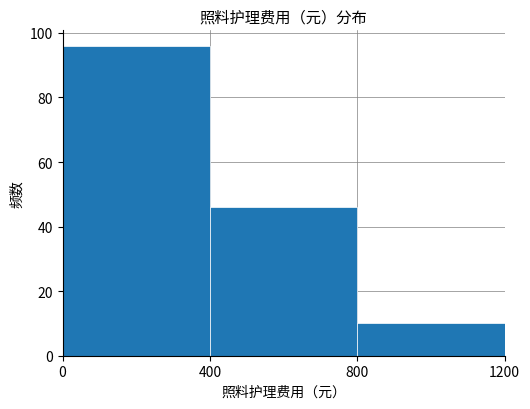

Reading left to right, transcribe this chart: for each bar, give the range it covers on the x-axis and its height. The values are not printed on the chart, so give them approximately, as read against the axis.

0 to 400: 96
400 to 800: 46
800 to 1200: 10